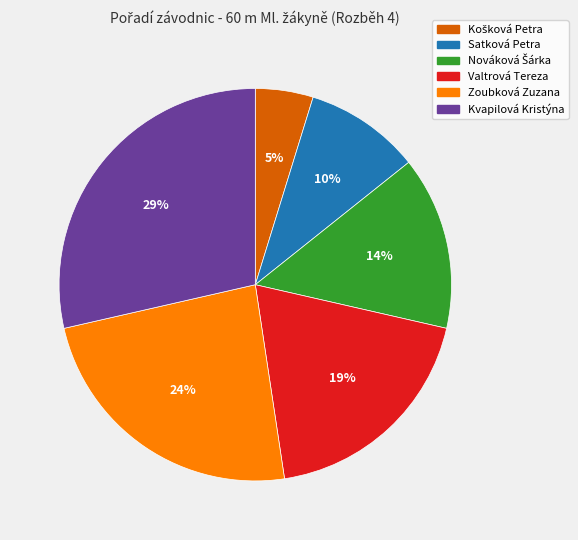

What is the largest slice in the pie chart?

Kvapilová Kristýna